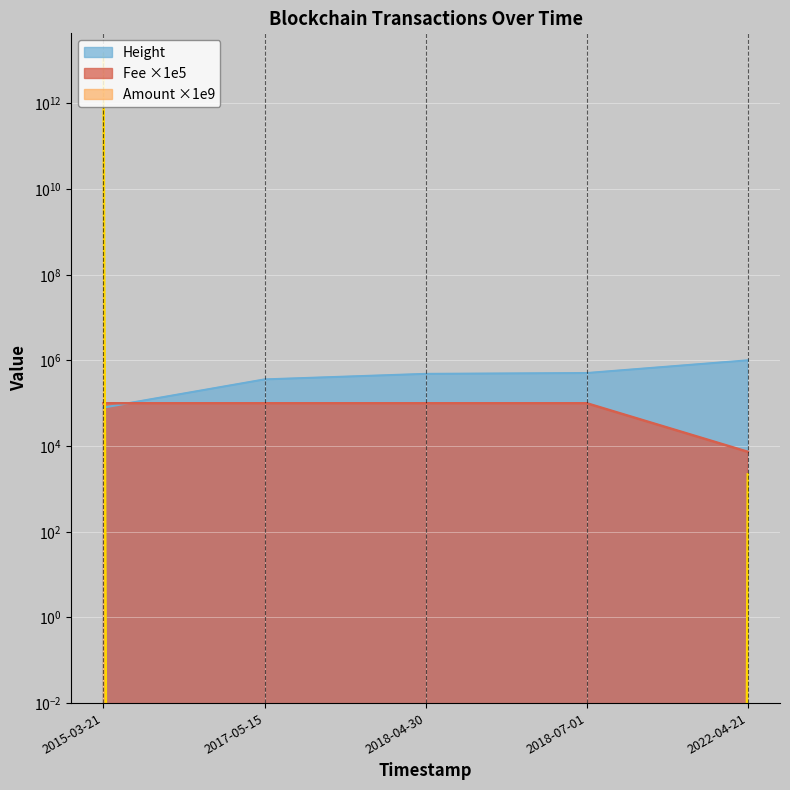

True or false: Fee has a value of 31667 at 2018-07-01.

False